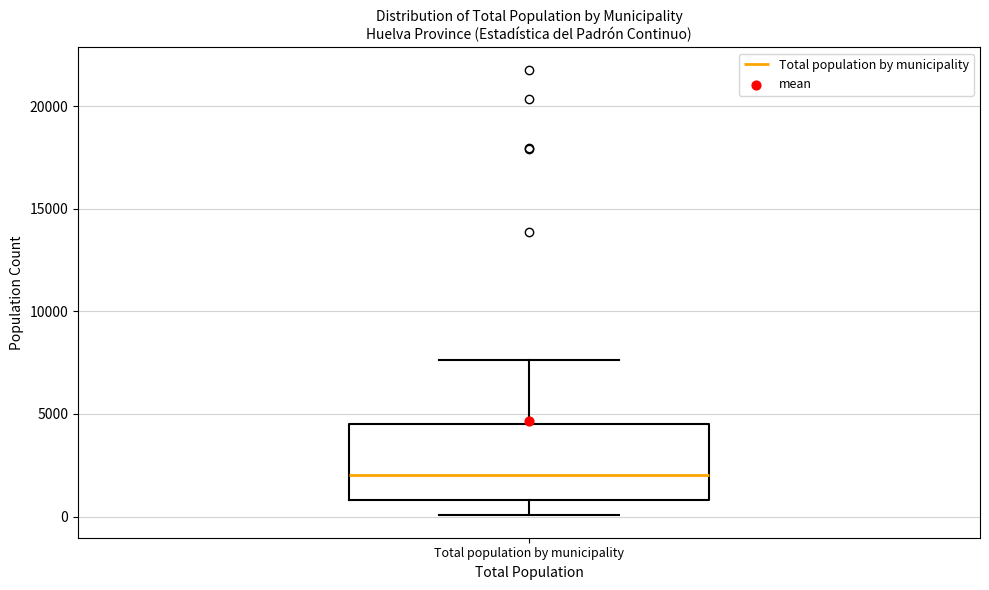

Read this box plot against the y-axis: the position of the median line, the range covered by the box, and the ends of both whiskers. The values are not printed on the chart, so give them approximately, as read against the axis.

median 2000, box 1000 to 4500, whiskers 0 to 7500